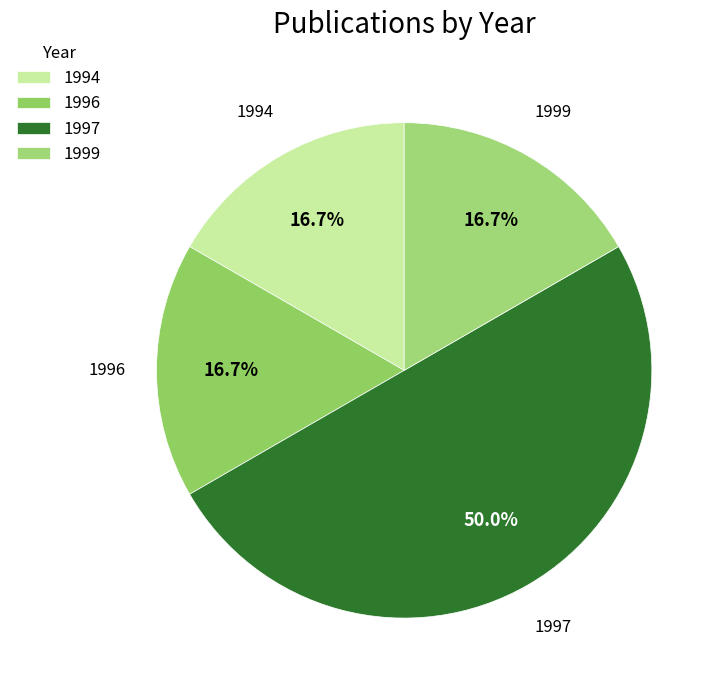

Does 1994 account for over 50% of the chart?

No